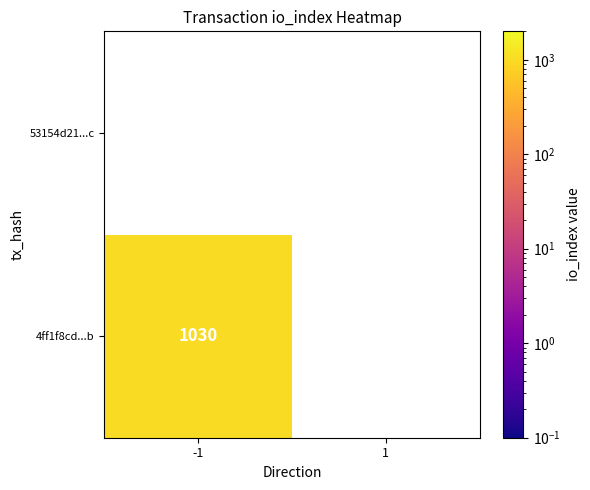

How many data points in 4ff1f8cd4cc2815d2716cd2827d30d6f95cb76b are less than 1030?

1